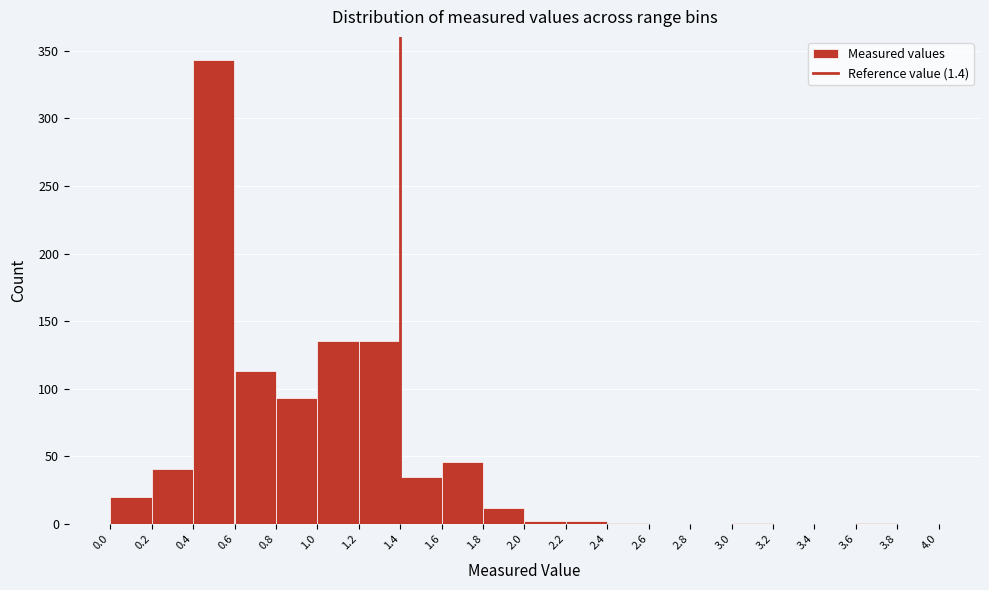

Which range on the x-axis has the tallest bar?

0.4 to 0.6